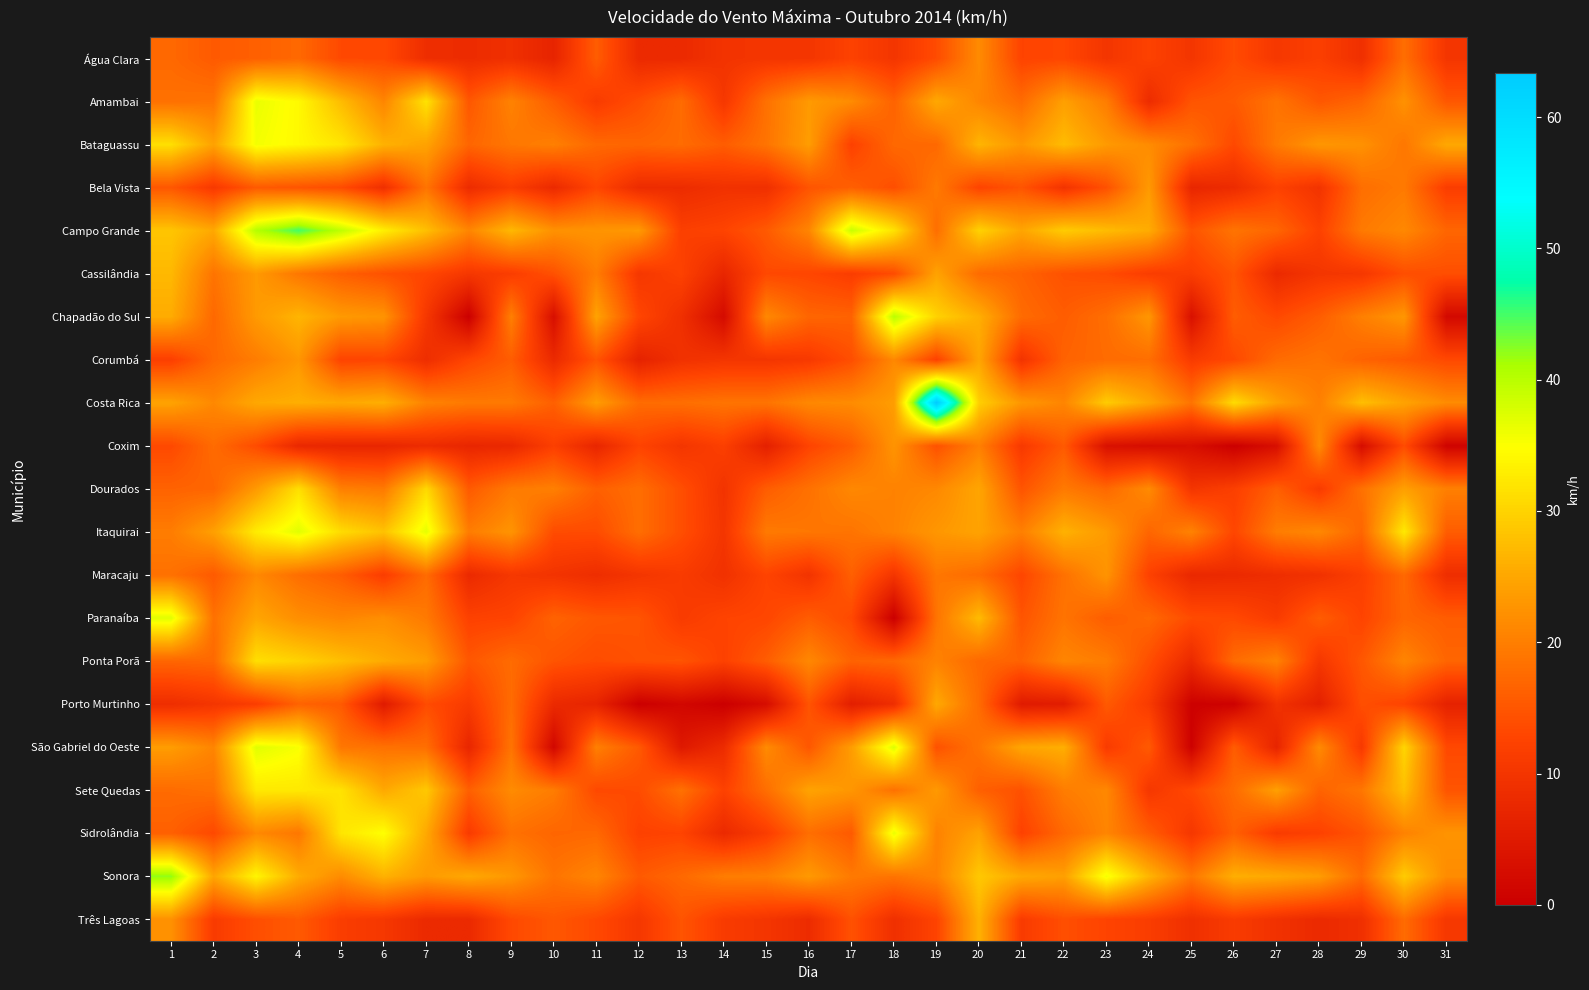

At 24, list the series in order from largest to smallest.

Sonora, Campo Grande, Costa Rica, Bela Vista, Chapadão do Sul, Bataguassu, Dourados, Corumbá, Paranaíba, Itaquirai, Sidrolândia, São Gabriel do Oeste, Ponta Porã, Água Clara, Maracaju, Cassilândia, Três Lagoas, Porto Murtinho, Sete Quedas, Amambai, Coxim